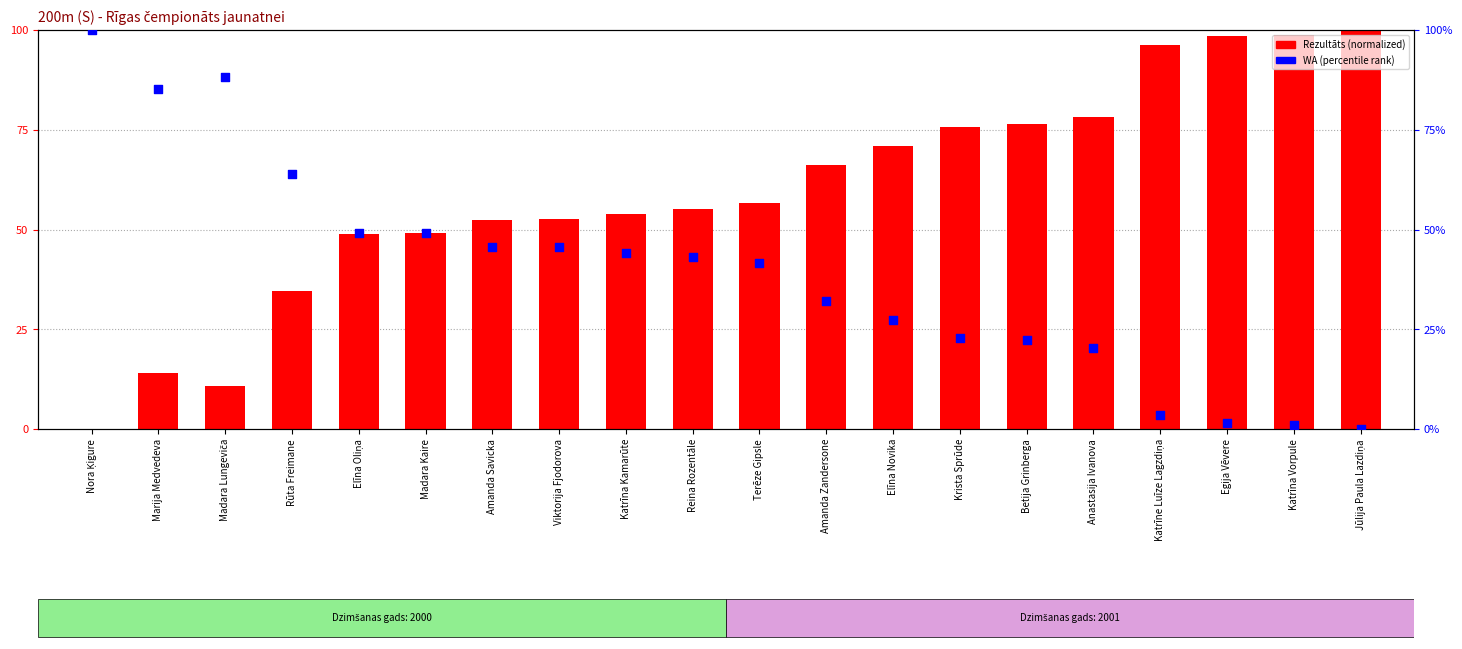

Which series has the widest spread of Y values?

Rezultāts (scaled)